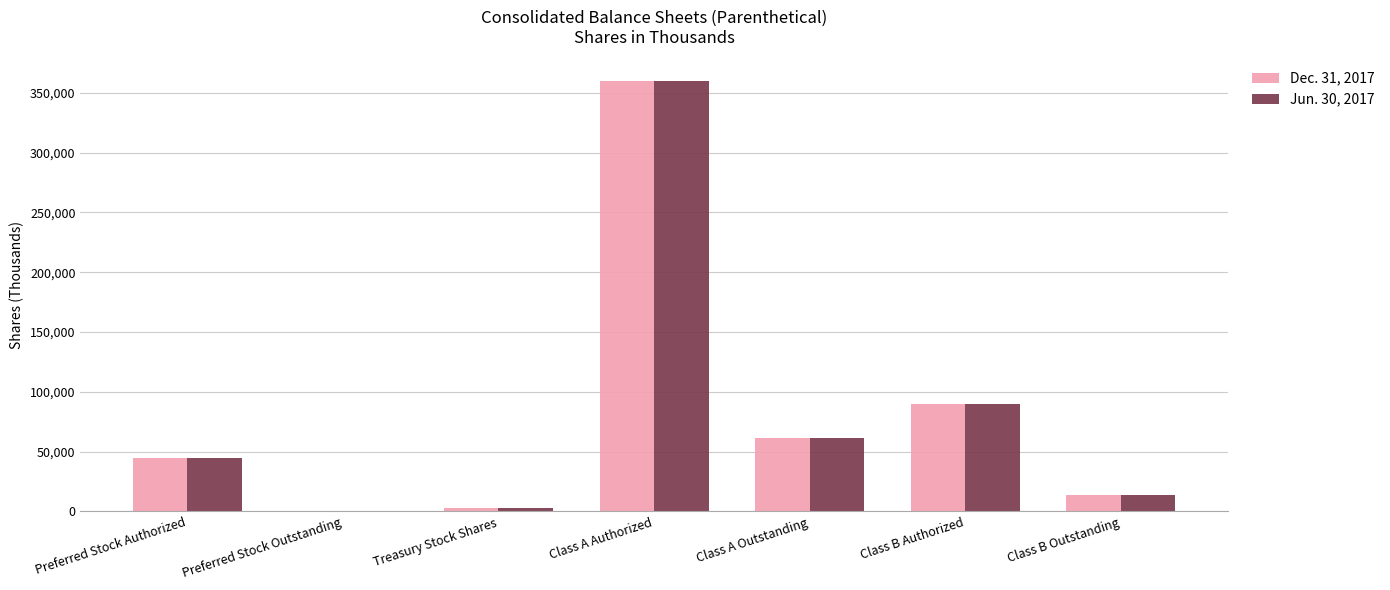

What is the maximum value for Dec. 31, 2017?

360000